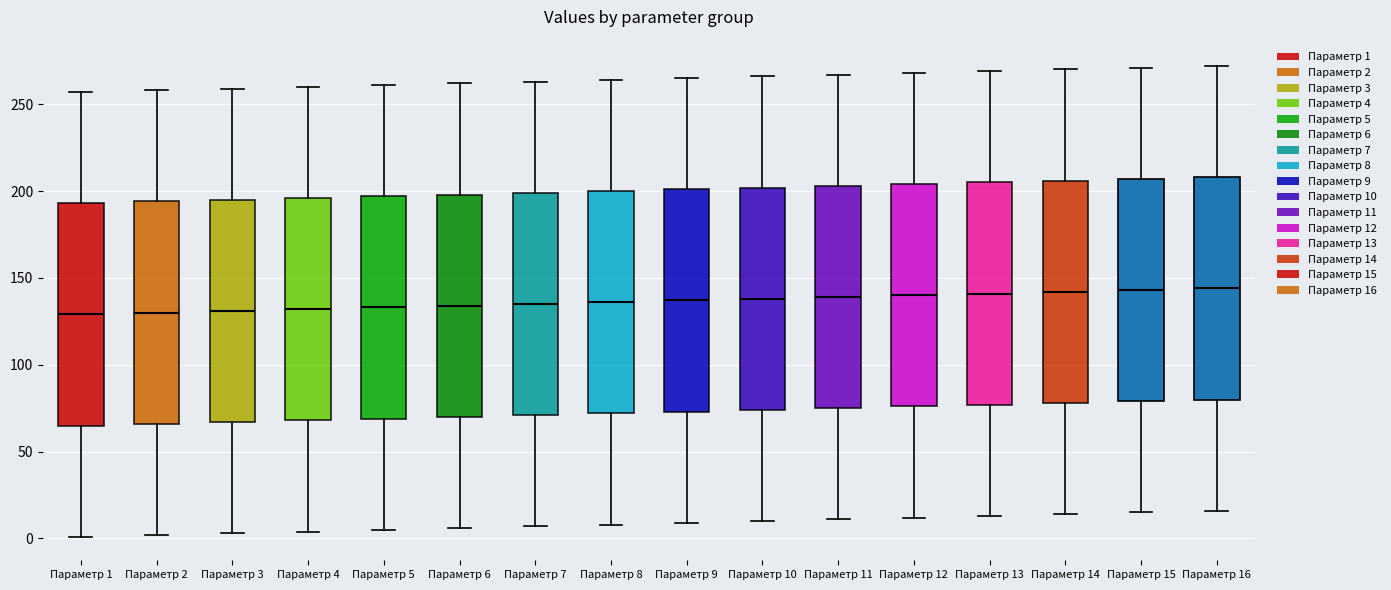

Reading left to right, transcribe this box plot: for each box, give where its median line is, the range the box spans, and where its two whiskers end, as read against the y-axis. The values are not printed on the chart, so give them approximately, as read against the axis.

Параметр 1: median 130, box 65 to 195, whiskers 0 to 255
Параметр 2: median 130, box 65 to 195, whiskers 0 to 260
Параметр 3: median 130, box 65 to 195, whiskers 5 to 260
Параметр 4: median 130, box 70 to 195, whiskers 5 to 260
Параметр 5: median 135, box 70 to 195, whiskers 5 to 260
Параметр 6: median 135, box 70 to 200, whiskers 5 to 260
Параметр 7: median 135, box 70 to 200, whiskers 5 to 265
Параметр 8: median 135, box 70 to 200, whiskers 10 to 265
Параметр 9: median 135, box 75 to 200, whiskers 10 to 265
Параметр 10: median 140, box 75 to 200, whiskers 10 to 265
Параметр 11: median 140, box 75 to 205, whiskers 10 to 265
Параметр 12: median 140, box 75 to 205, whiskers 10 to 270
Параметр 13: median 140, box 75 to 205, whiskers 15 to 270
Параметр 14: median 140, box 80 to 205, whiskers 15 to 270
Параметр 15: median 145, box 80 to 205, whiskers 15 to 270
Параметр 16: median 145, box 80 to 210, whiskers 15 to 270